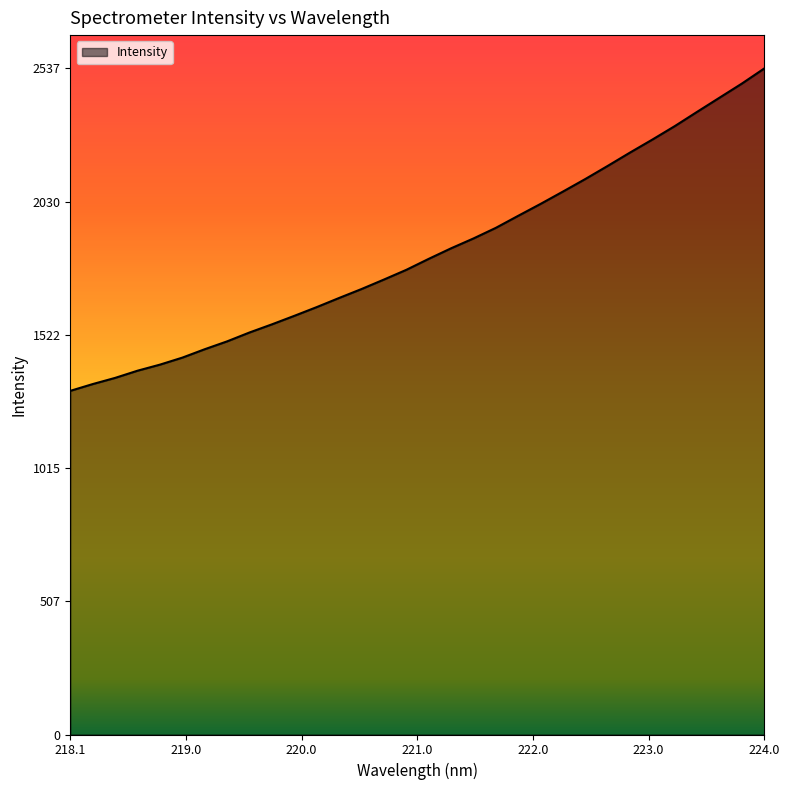

What is the difference between the maximum and minimum values?

1228.4